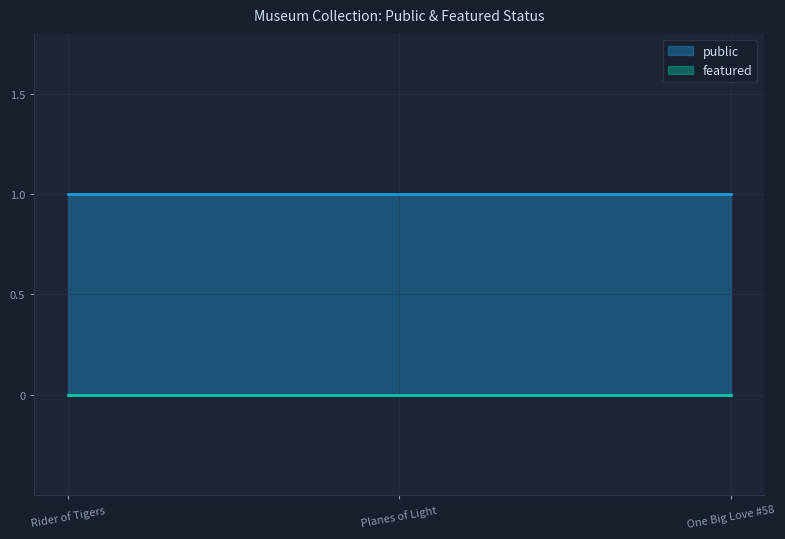

What position from the right is Planes of Light?

2